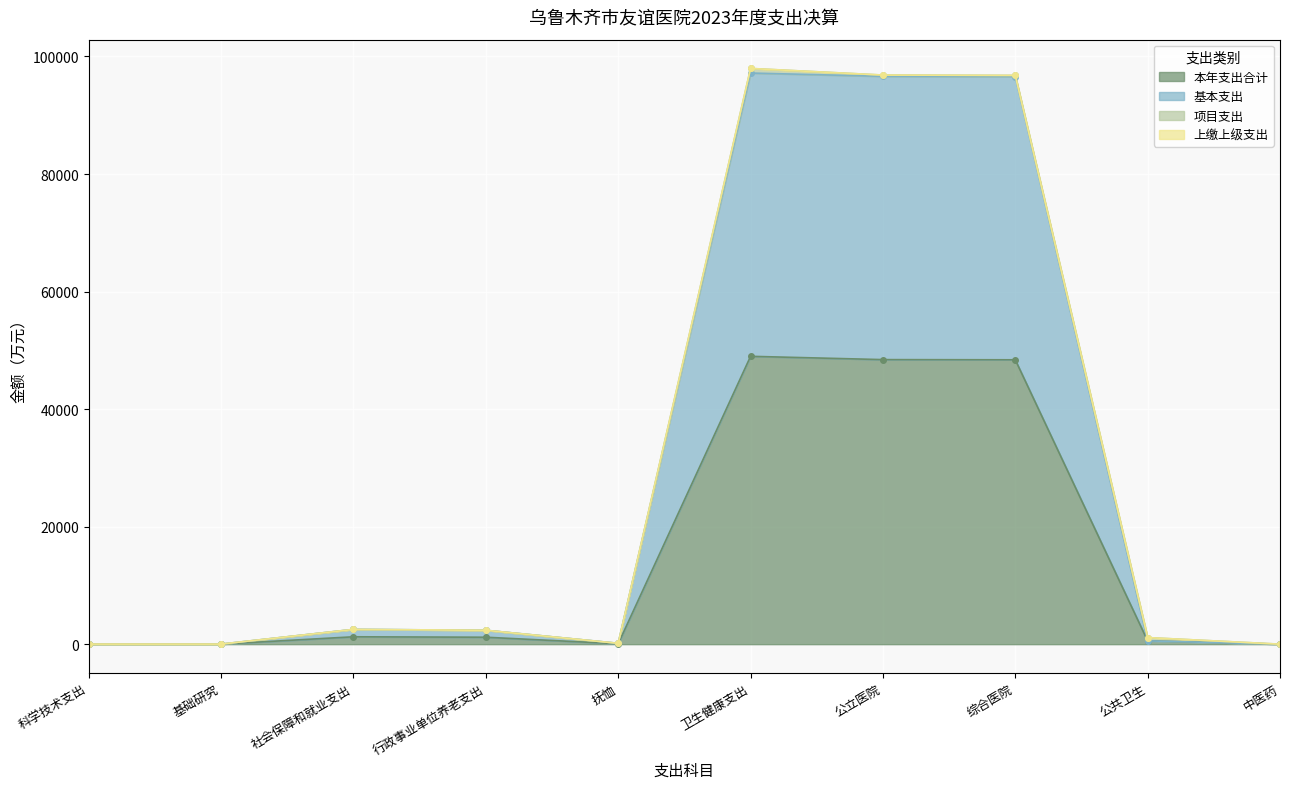

What position from the right is 综合医院?

3